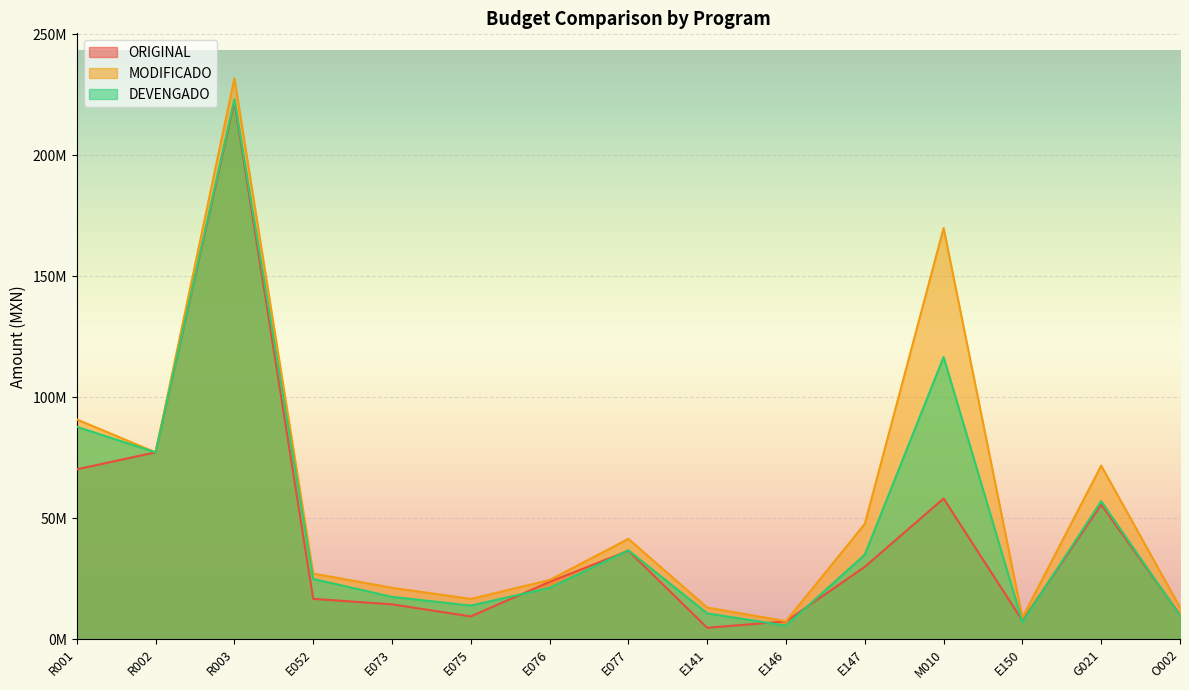

In DEVENGADO, how many points are lower than both neighbors (excluding endpoints)?

4